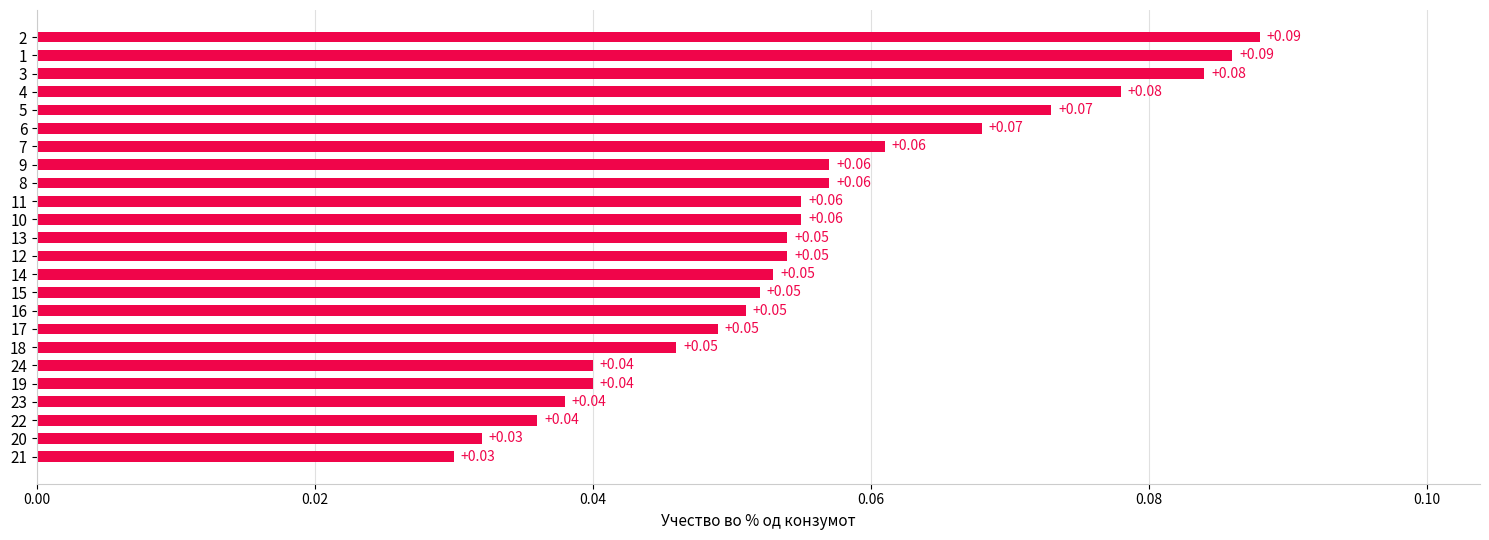

Which has a higher value, 14 or 9?

9